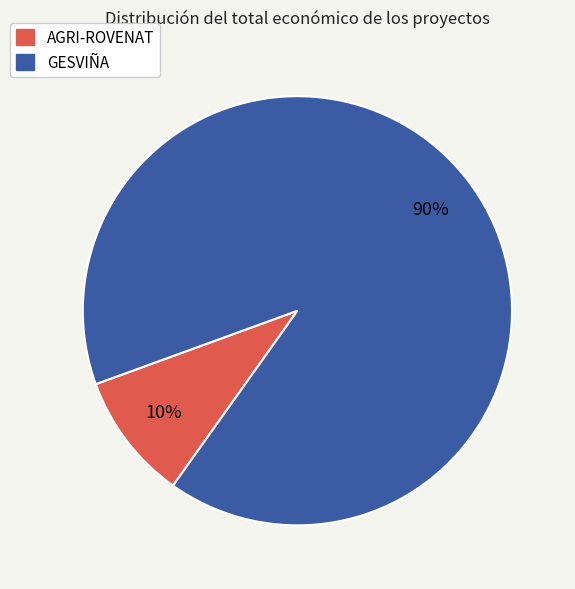

How many slices are in this pie chart?

2